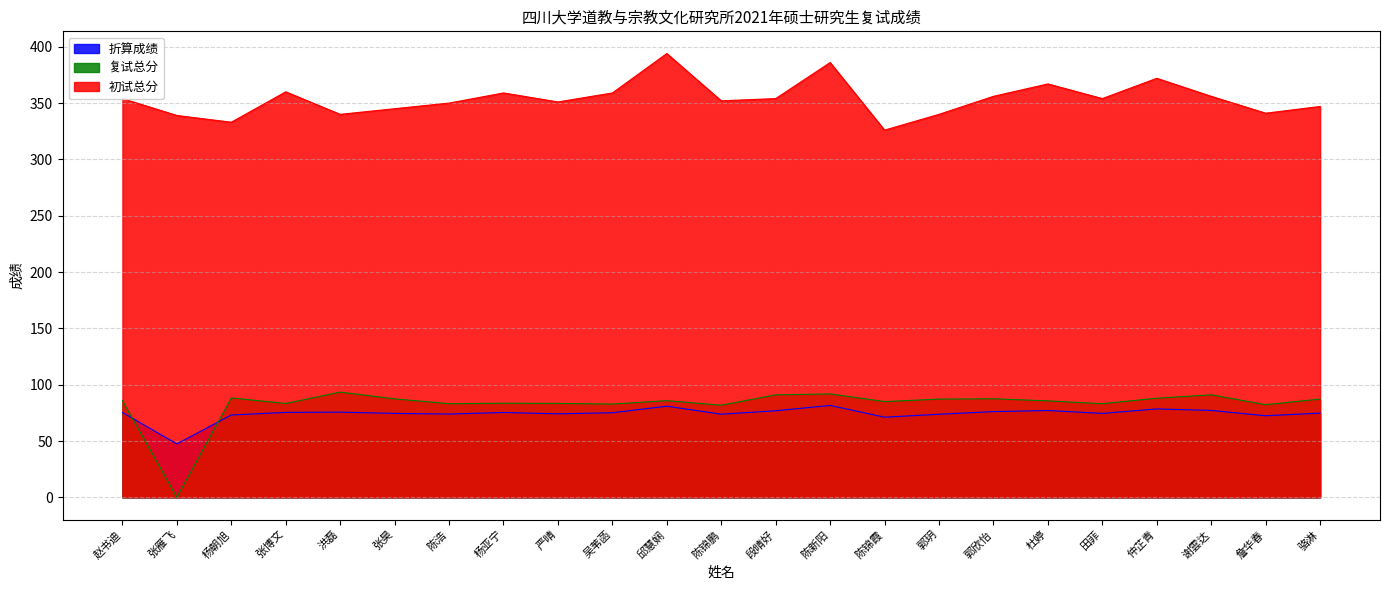

At which category is the sum across all series the highest?

邱慧娴